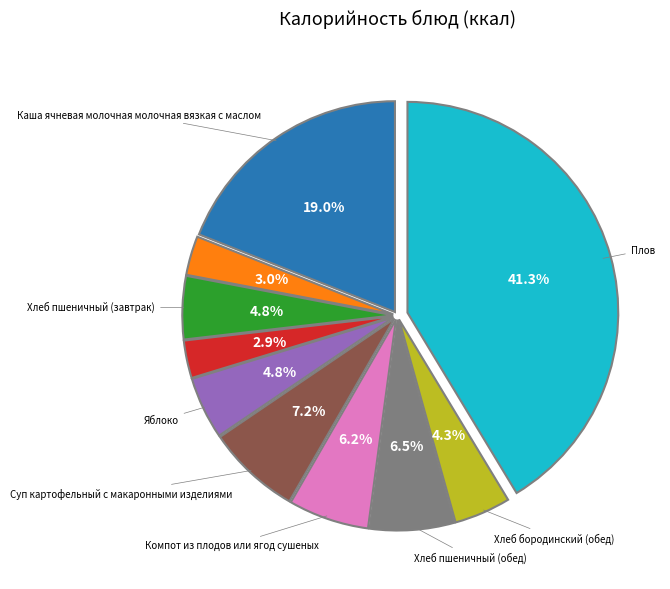

Does any single category account for the majority?

No